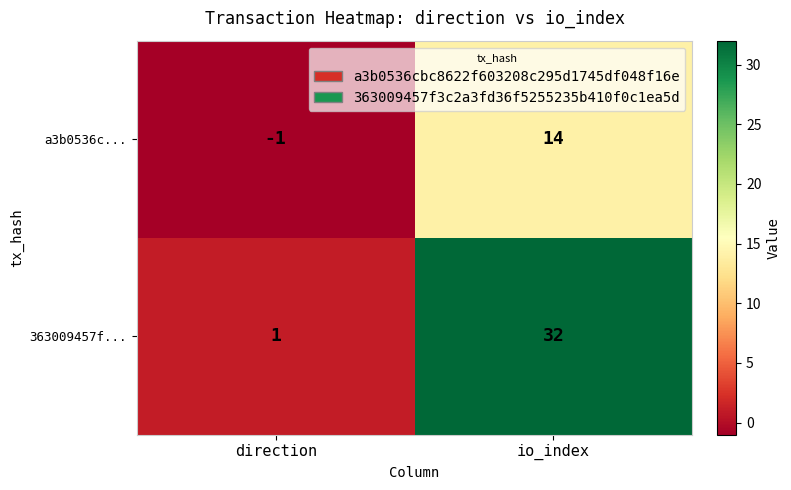

What is the difference between the maximum and minimum values in the a3b0536c... series?

15